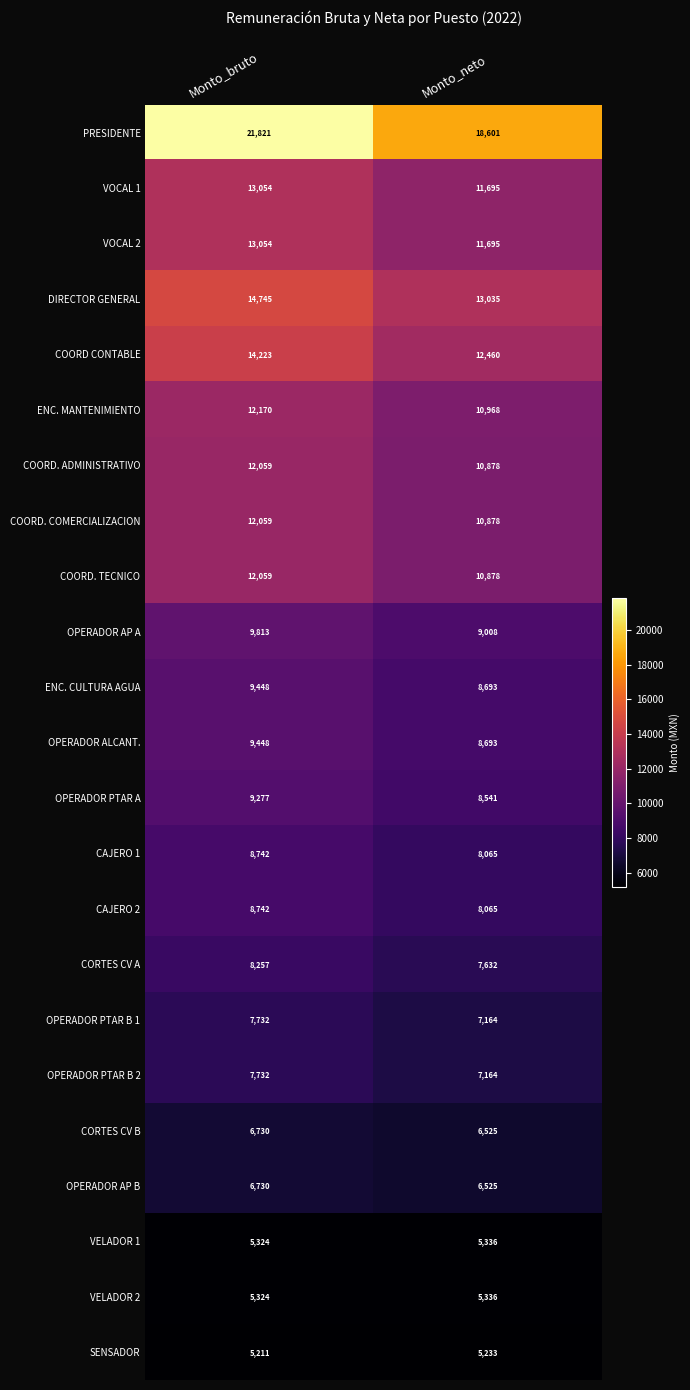

What is the highest value of the VOCAL 1 series?

13054